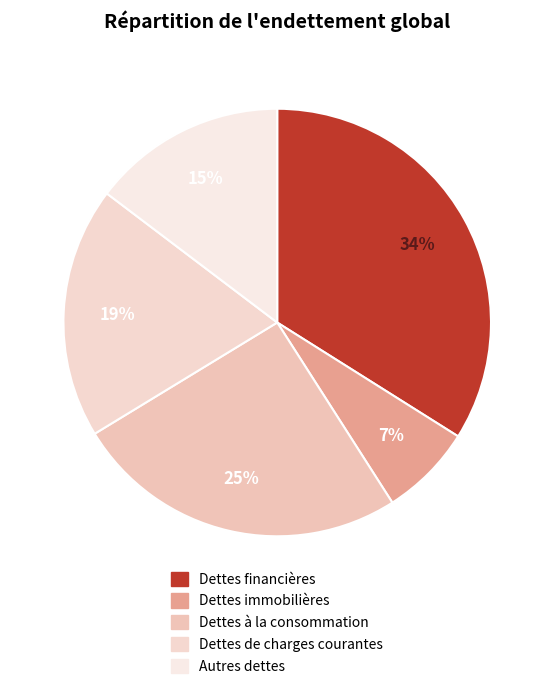

True or false: Autres dettes accounts for 15% of the total.

True